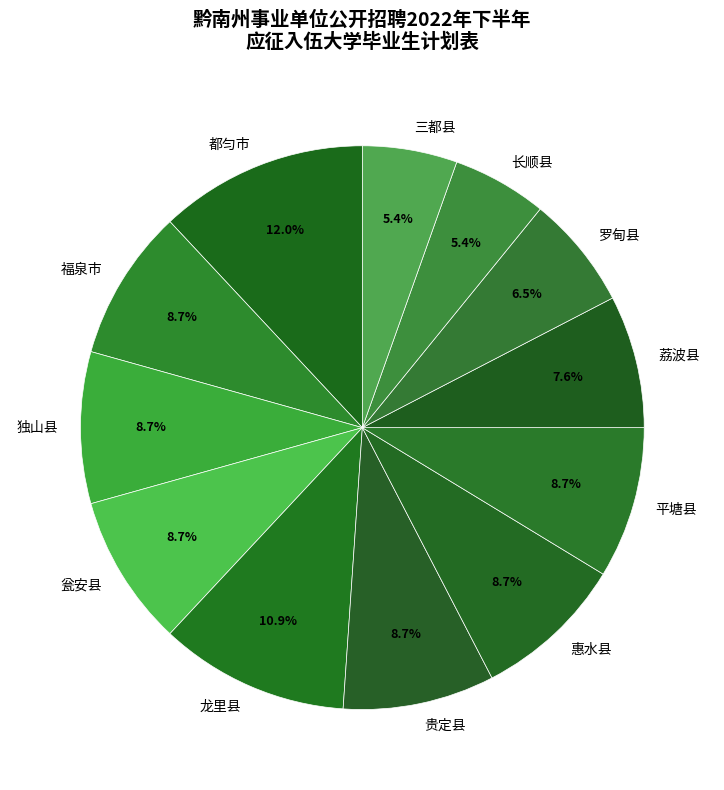

Between 荔波县 and 惠水县, which is larger?

惠水县